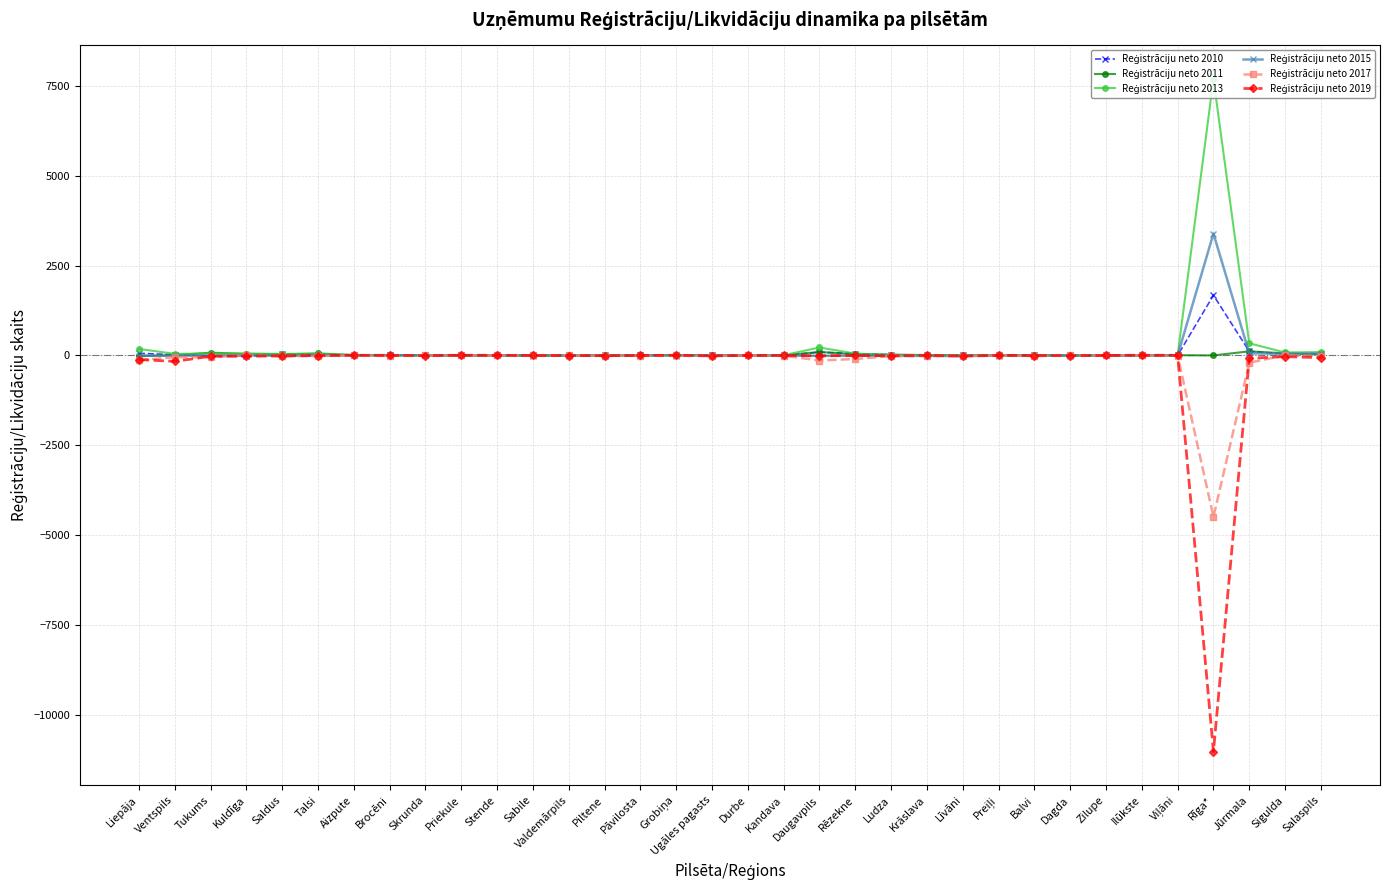

How many data points does each series have?

34